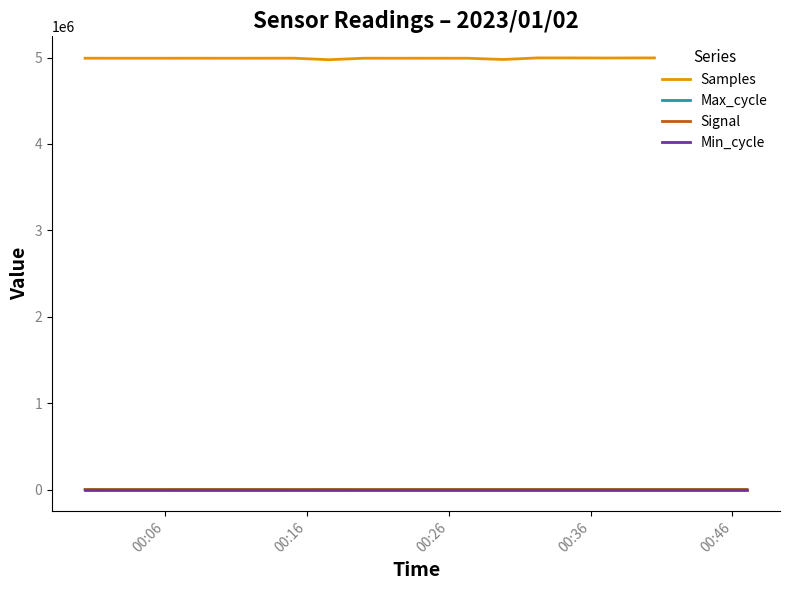

What is the maximum value shown in the chart?

4995363